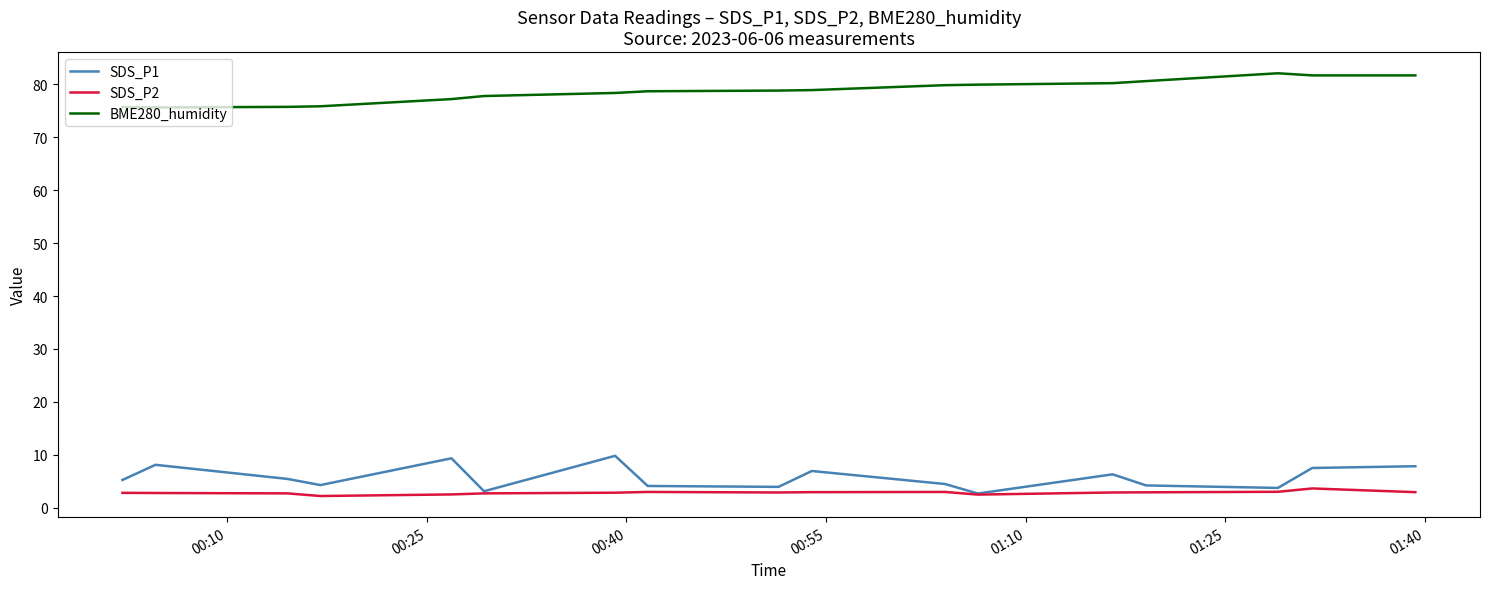

True or false: BME280_humidity and SDS_P1 cross at least once.

False